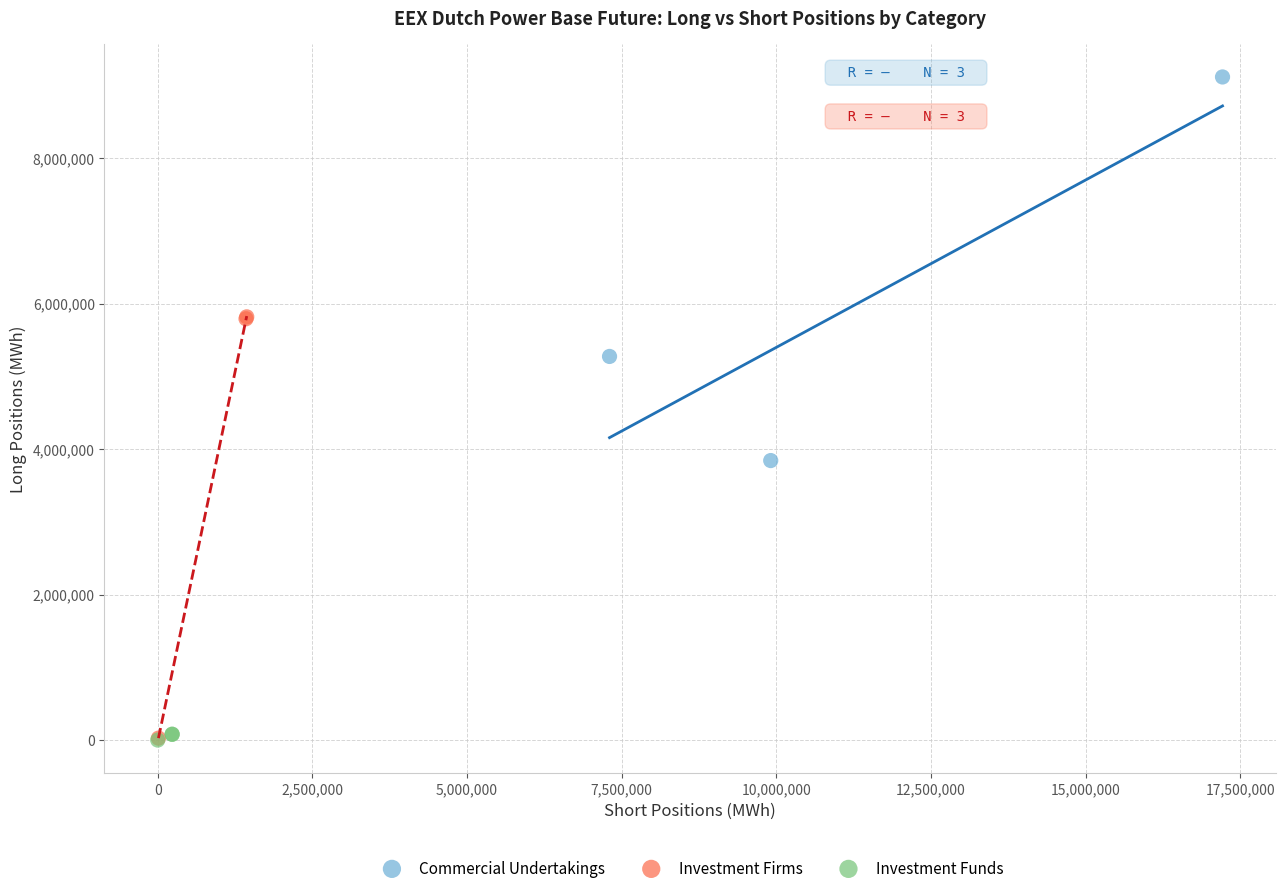

Which series has the largest Y range (max minus min)?

Investment Firms